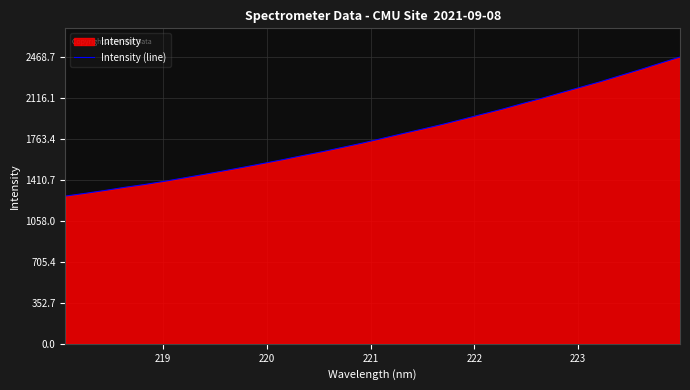

What is the minimum value shown in the chart?

1271.9